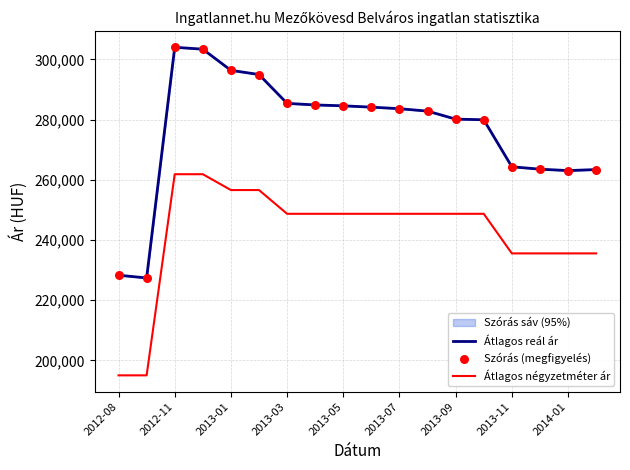

At how many categories does at least one series exceed 256629?

16